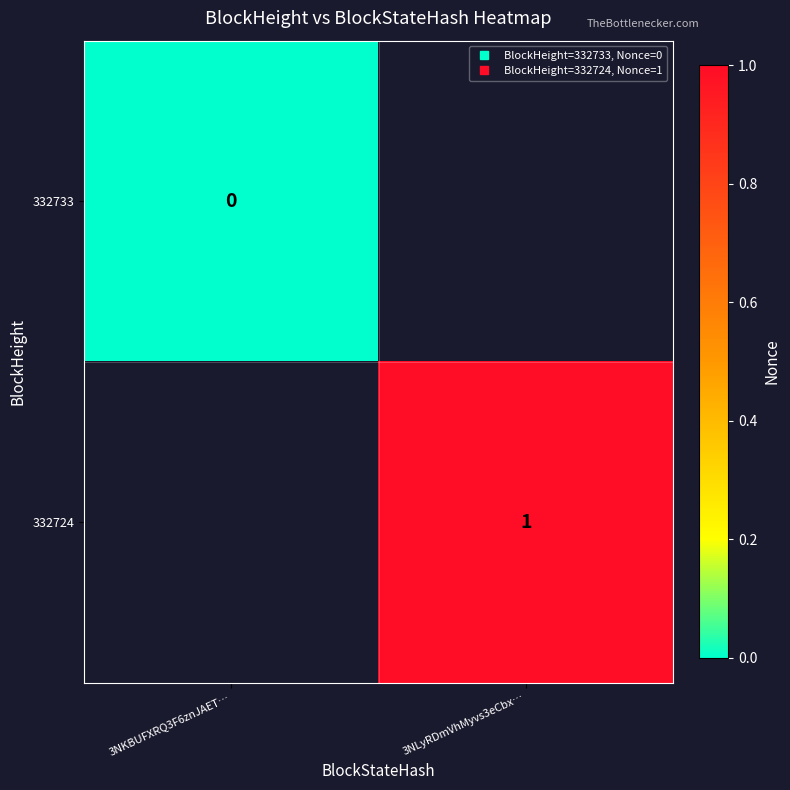

Is it true that 332724 equals 1.0 at 3NLyRDmVhMyvs3eCbx…?

True